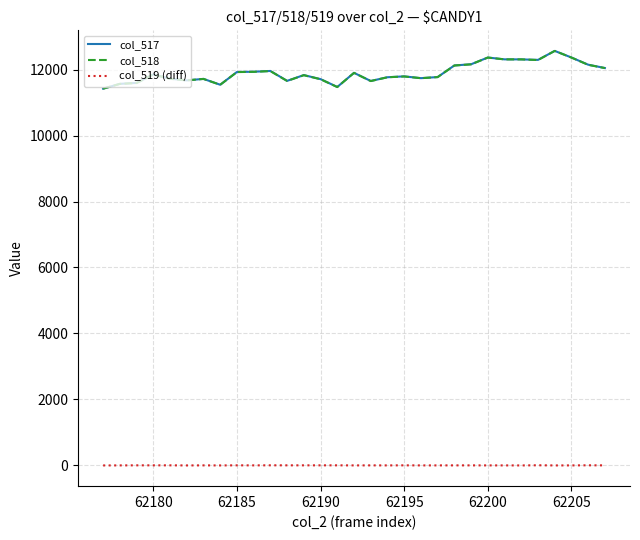

True or false: col_517 and col_519 (diff) cross at least once.

False